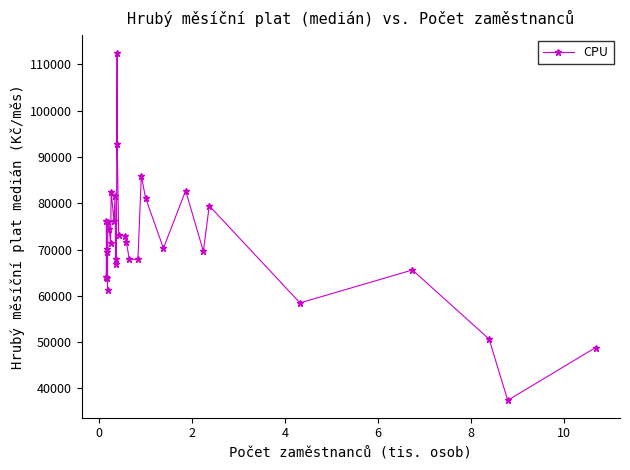

What is the sum of all values?

2290324.4